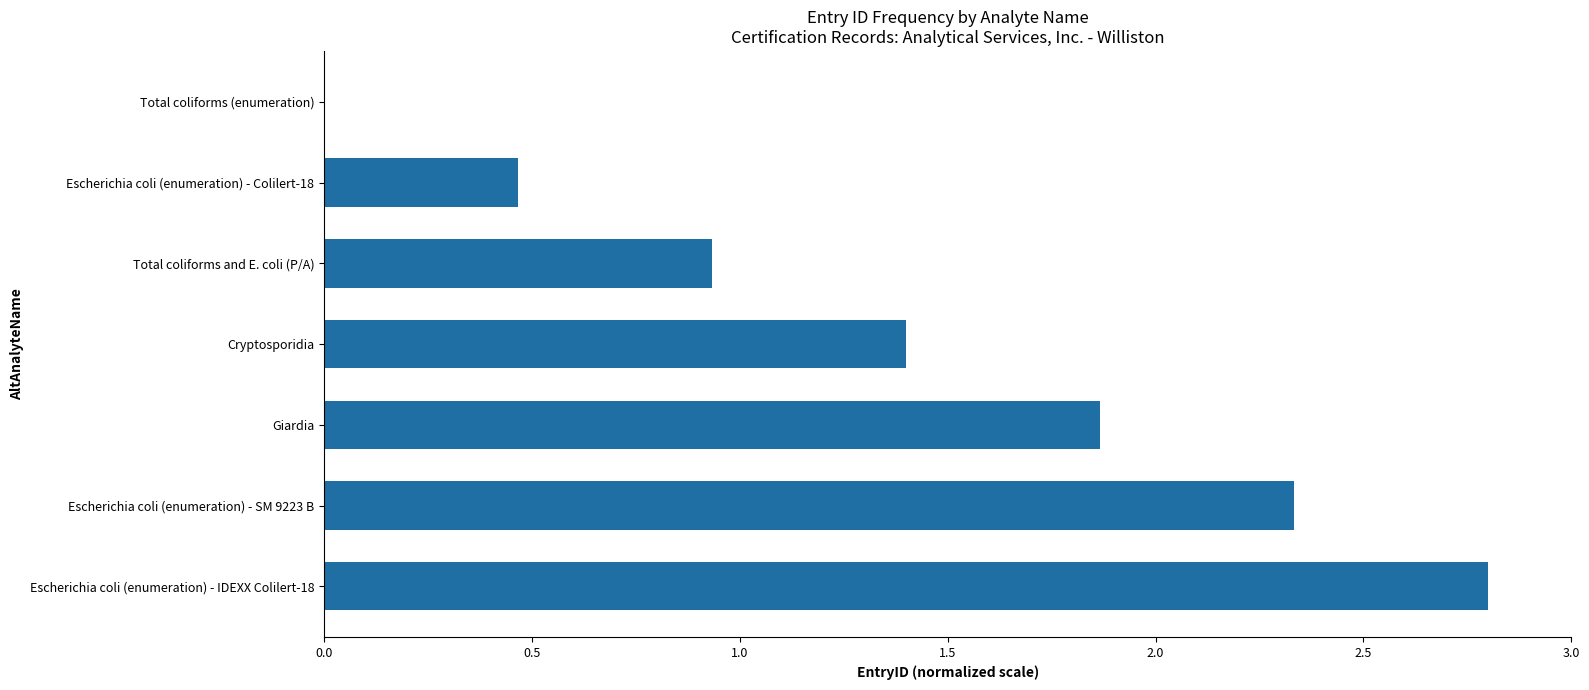

What is the maximum value shown in the chart?

2.8